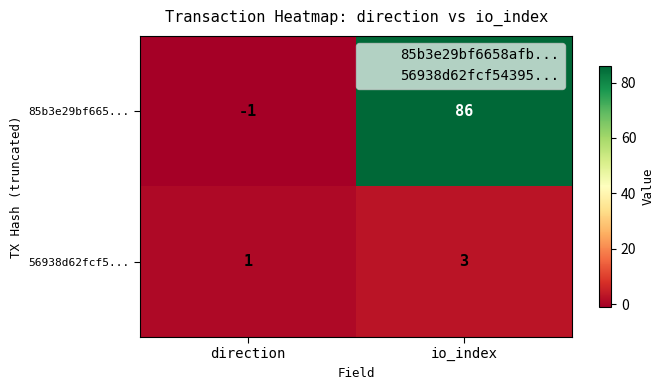

Count the number of data series in this chart.

2